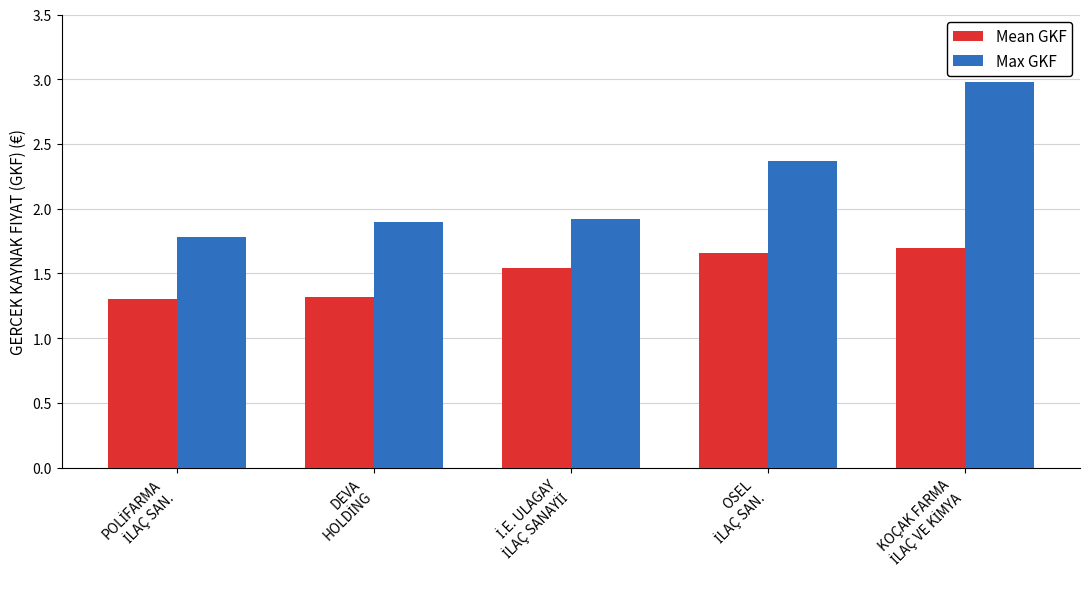

At how many categories does at least one series exceed 1?

5